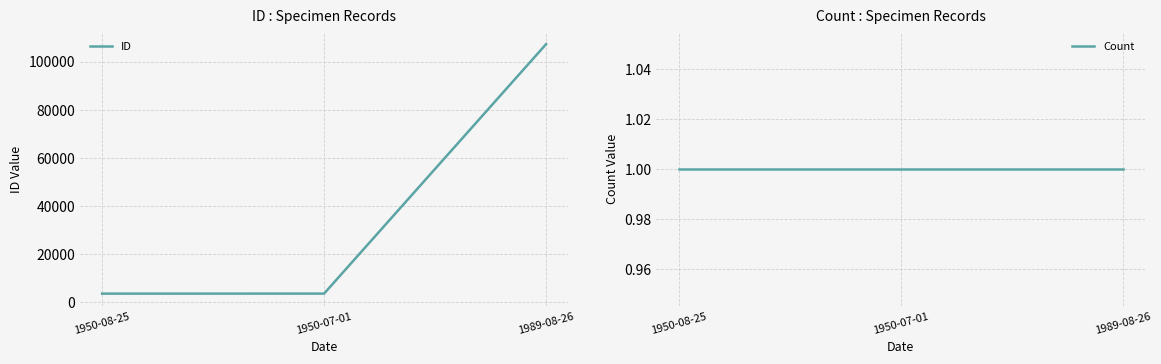

What is the label of the 2nd point from the left?

1950-07-01